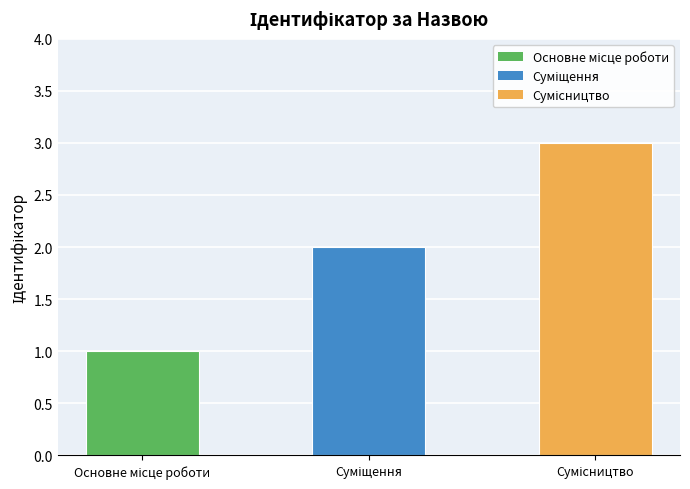

What is the difference between the second highest and minimum values?

1